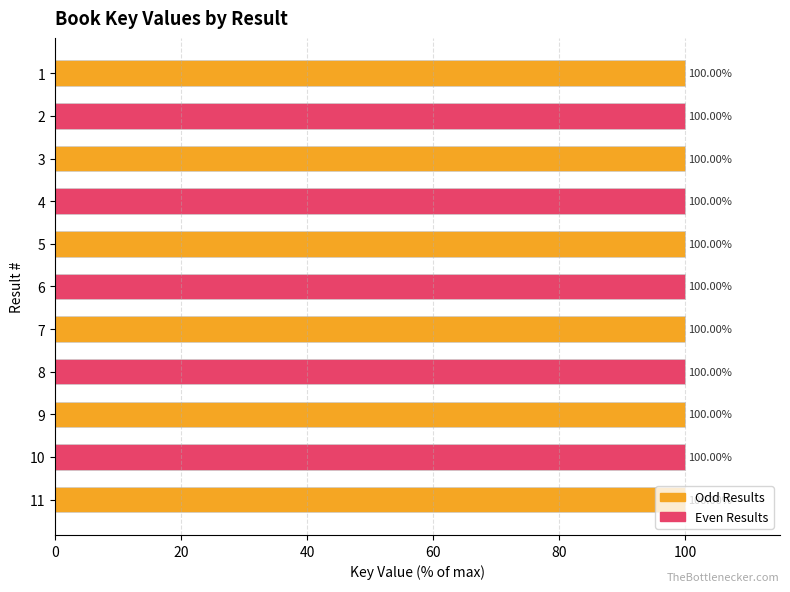

What is the sum of all values?

1100.0